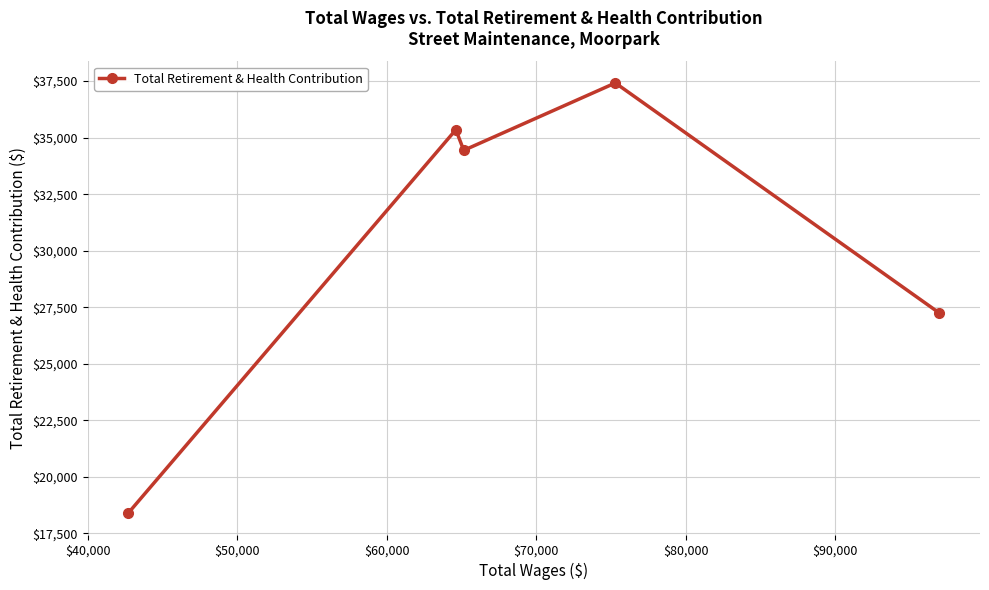

True or false: the data has more than 1 interior local peaks.

True